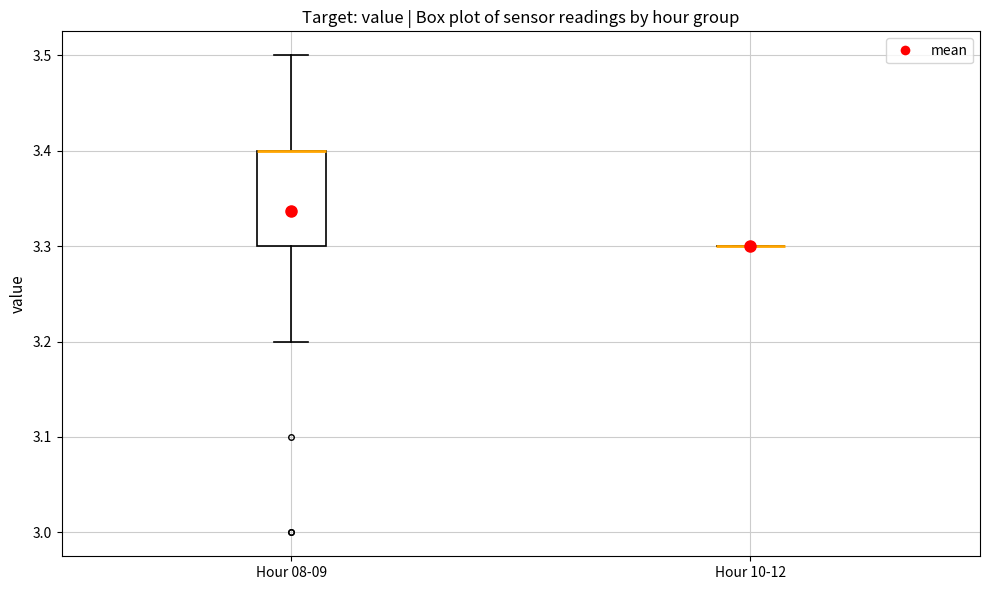

Comparing the boxes themselves (not the whiskers), which one is the tallest?

Hour 08-09